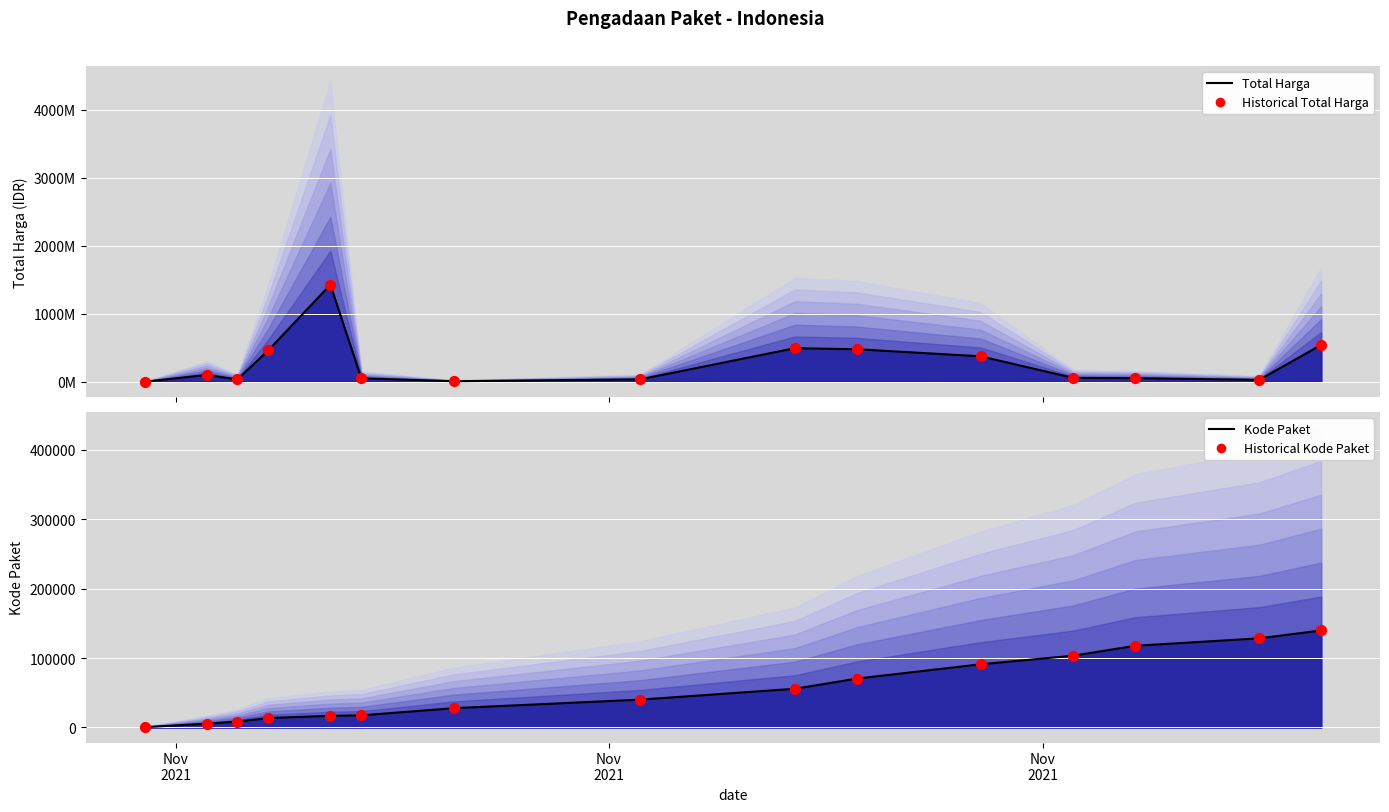

Which series contains the highest Y value?

Total Harga